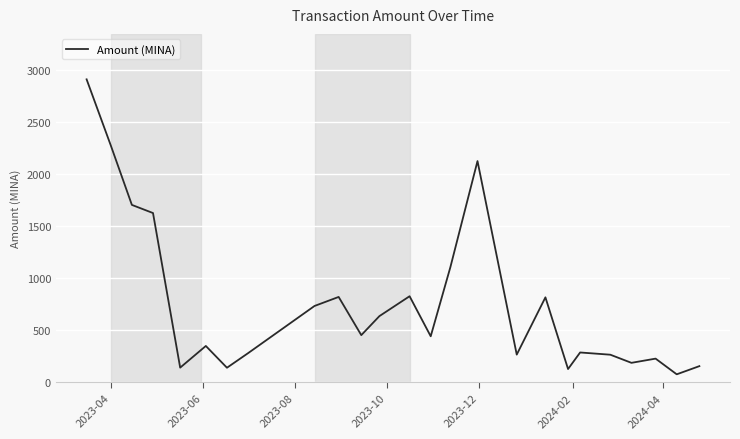

What is the difference between the maximum and minimum values?

2830.2